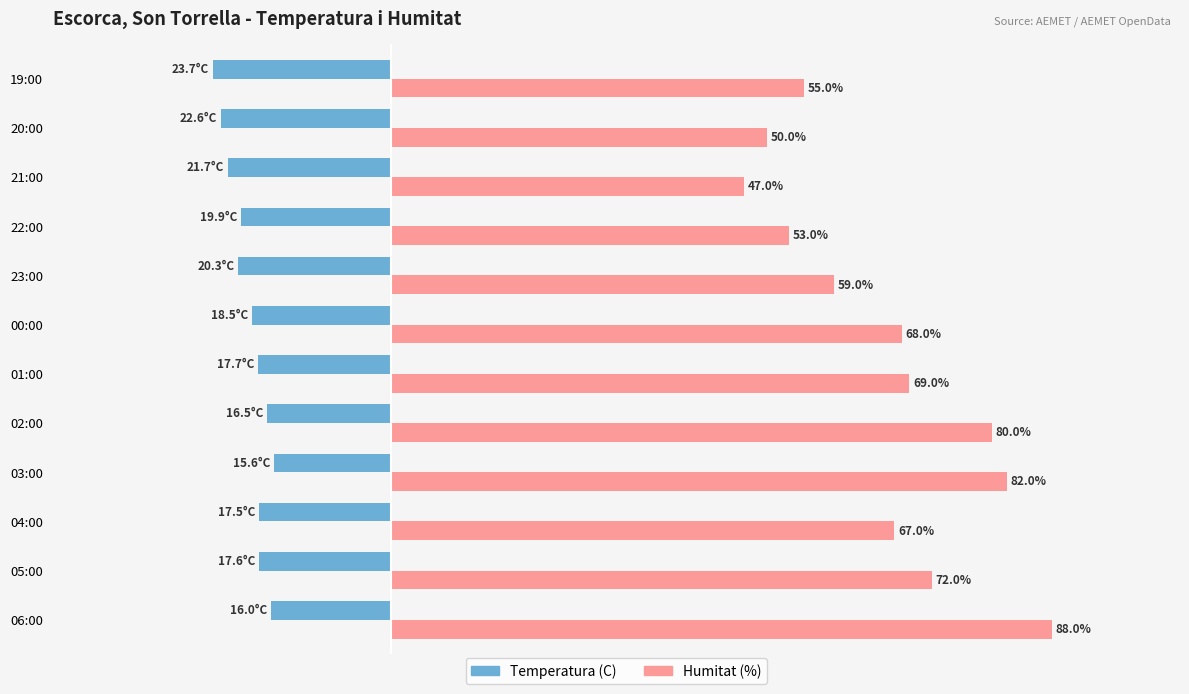

Which series has the widest spread of values?

Humitat (%)